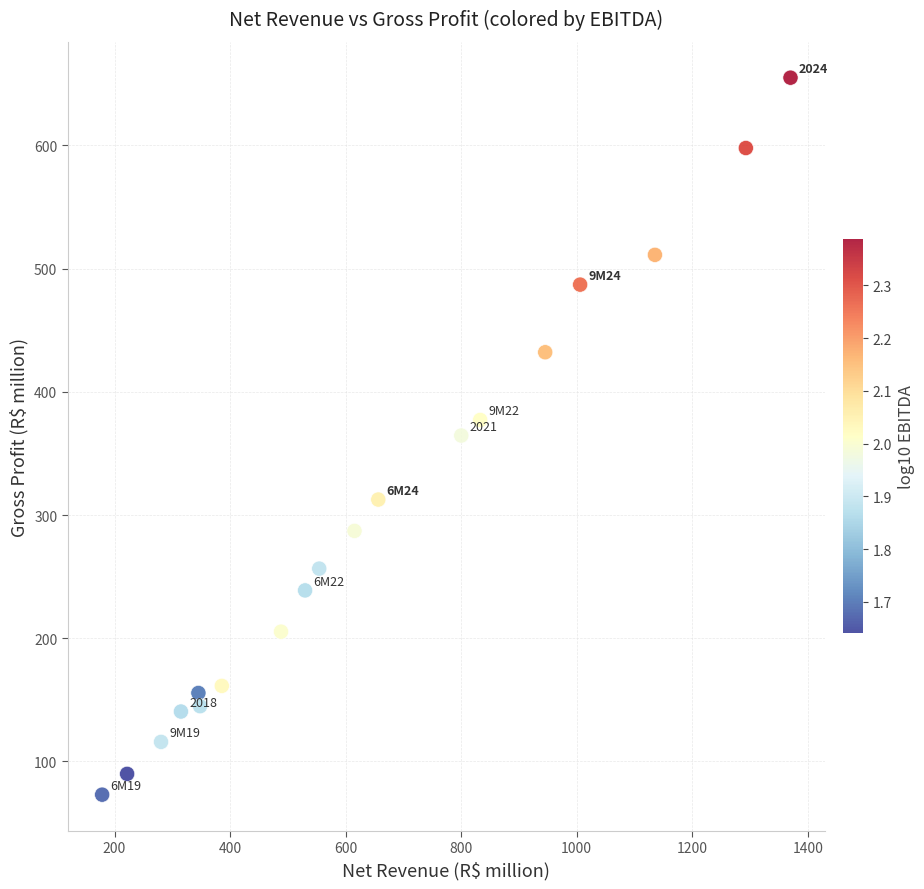

What is the range of Y values (max minus min)?

582.0